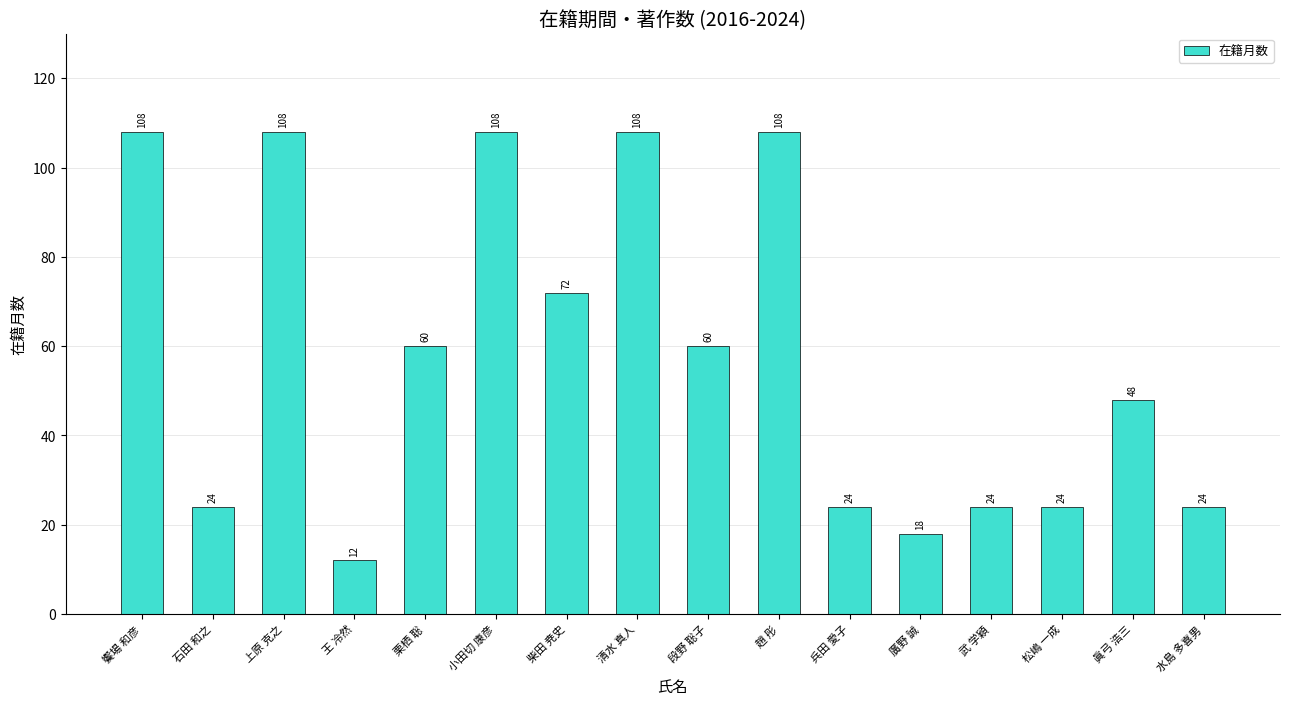

The chart shows a value of 48 at 眞弓 浩三. True or false?

True